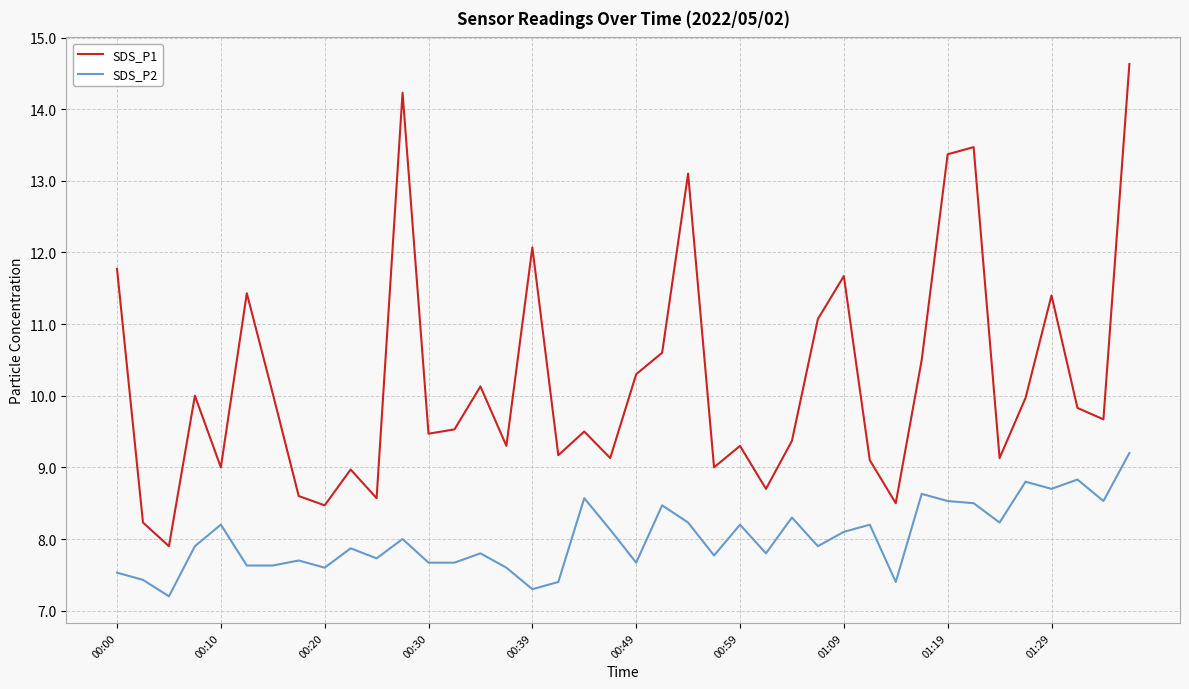

Which series has the largest total across all categories?

SDS_P1